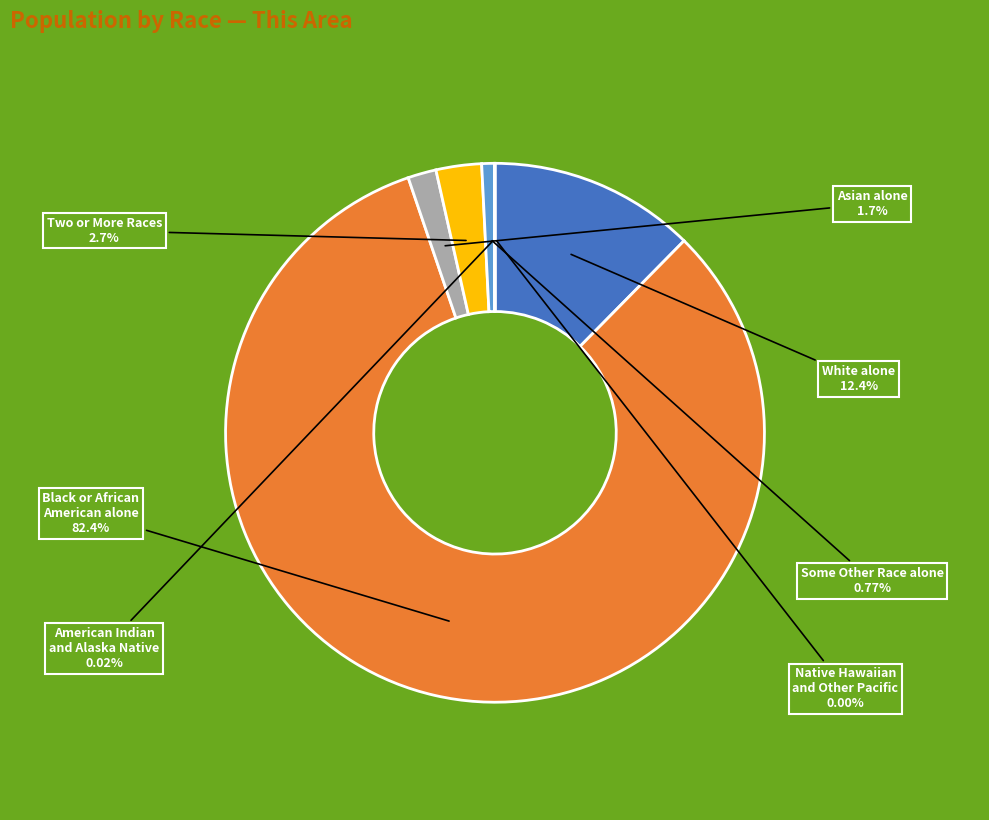

Is it true that White alone is 4% of the pie?

False